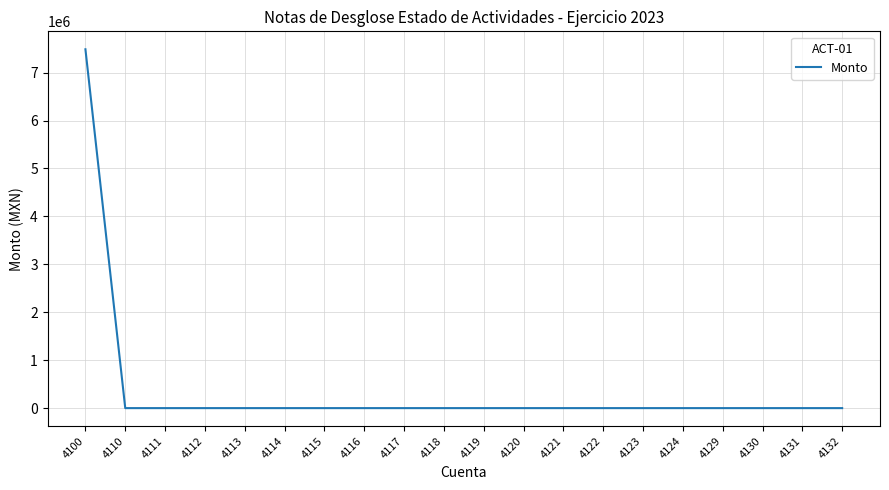

What is the sum of all values?

7487641.8